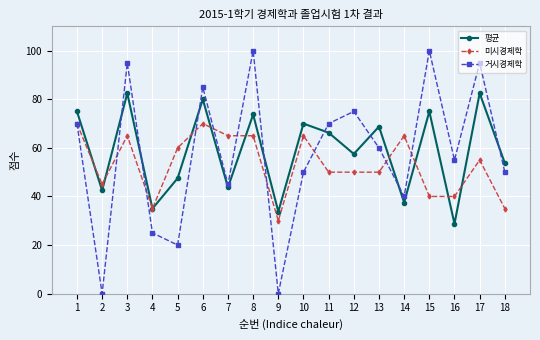

Between 6 and 12, which series saw the biggest shift?

평균